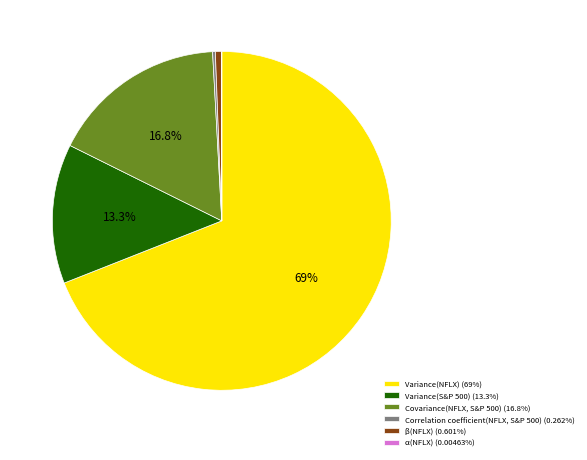

How much of the chart is everything except Variance(NFLX) (69%)?

31.0%